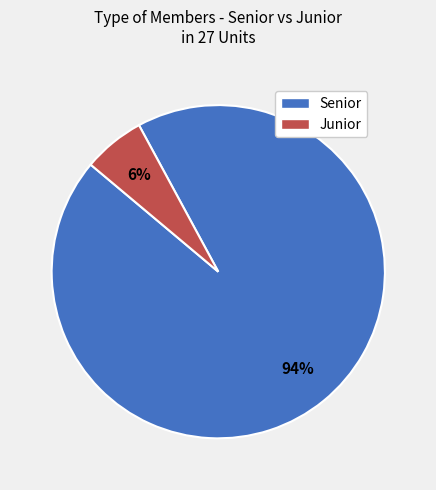

Which slice is the smallest?

Junior